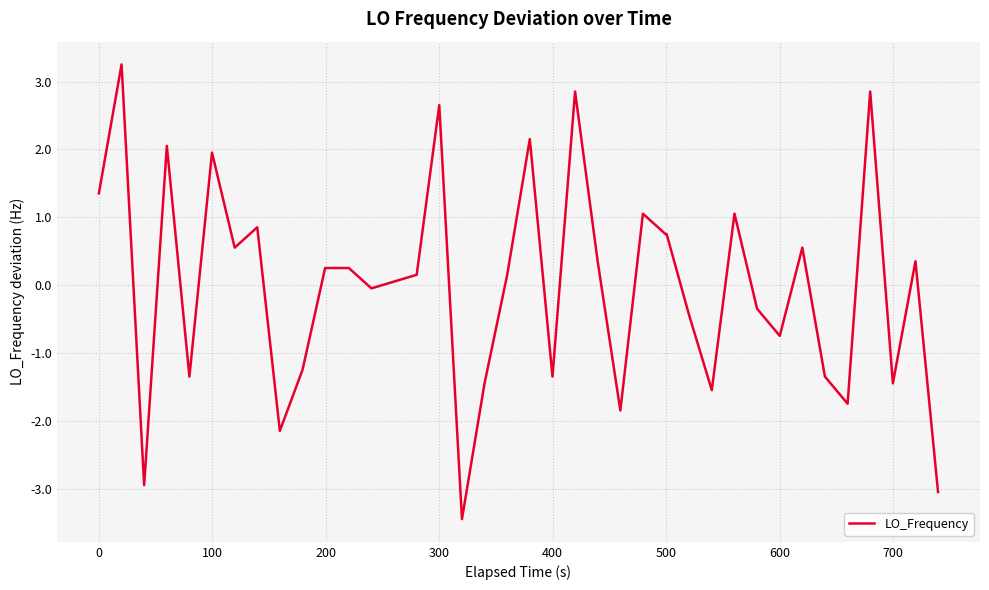

What is the smallest value displayed?

-3.4